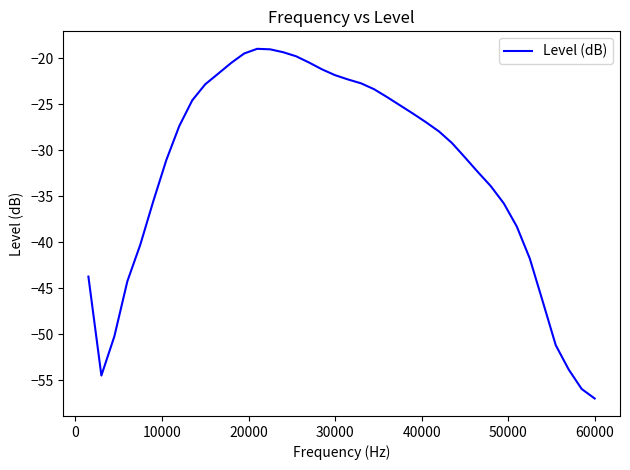

What is the smallest value displayed?

-57.0